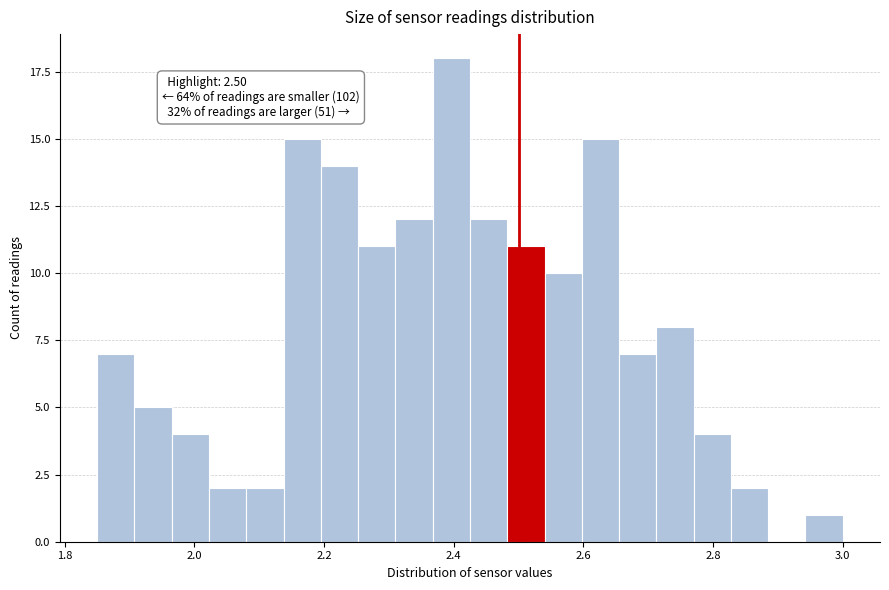

Read against the x-axis, roughly where is the centre of the tallest bar?

2.40